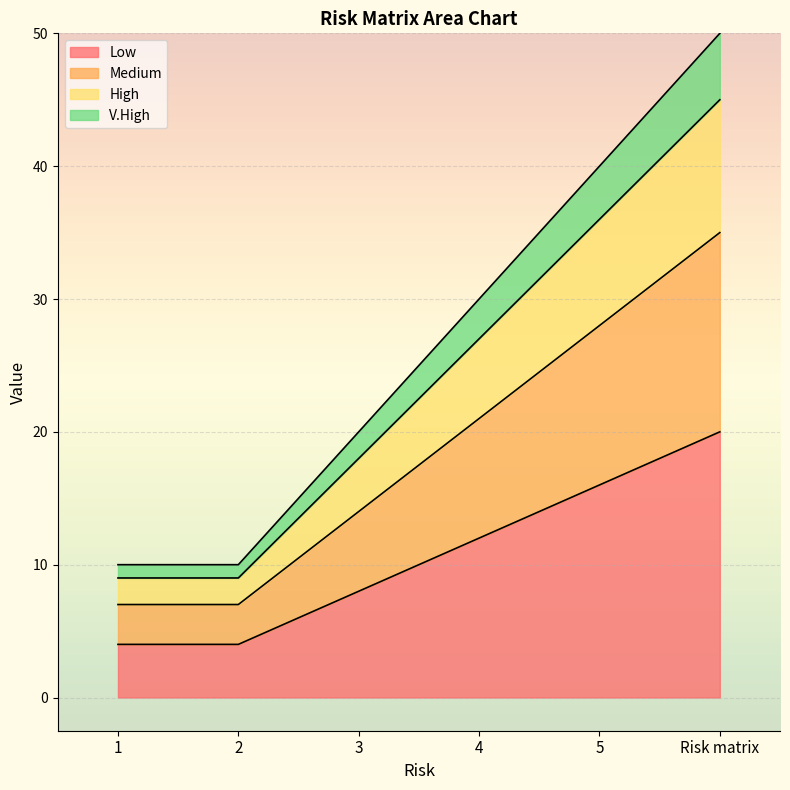

Read the Low value at 2.

4